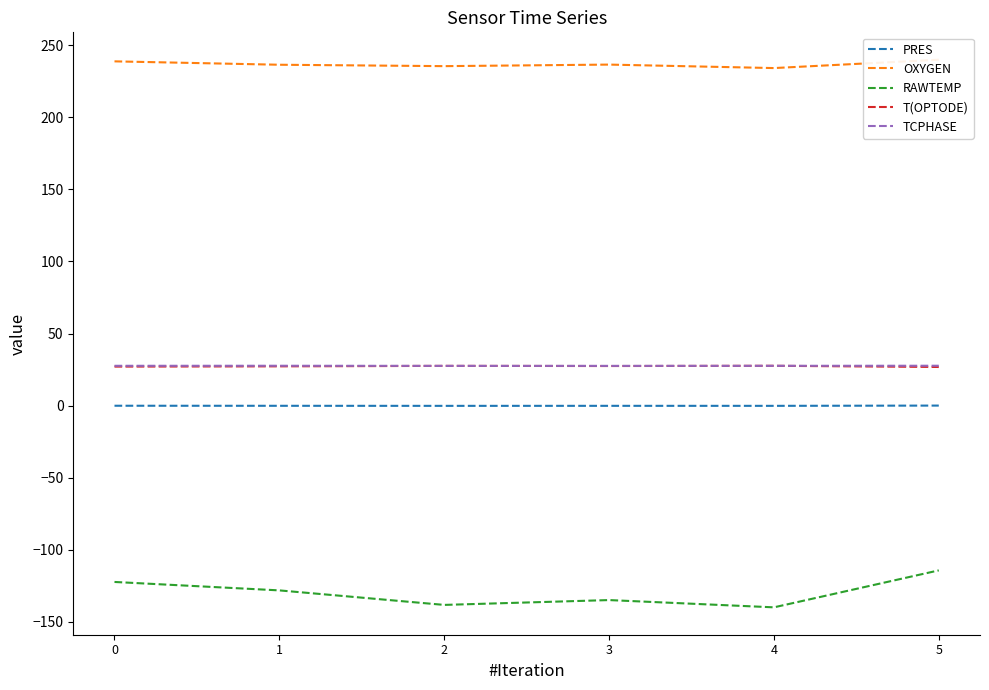

How many interior local valleys does the PRES series have?

2